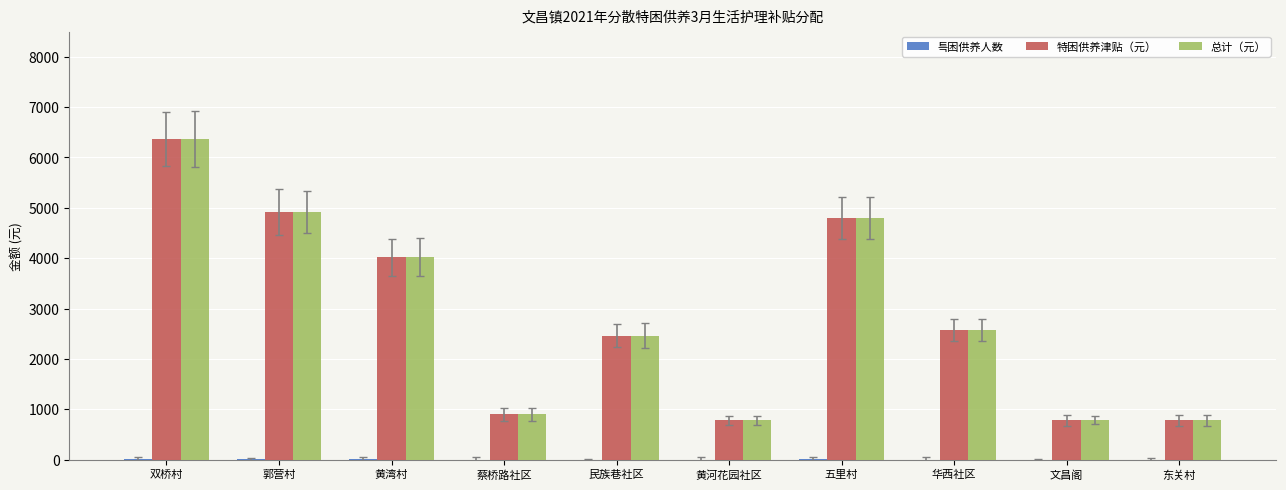

The value of 特困供养津贴（元） at 五里村 is 4800. True or false?

True